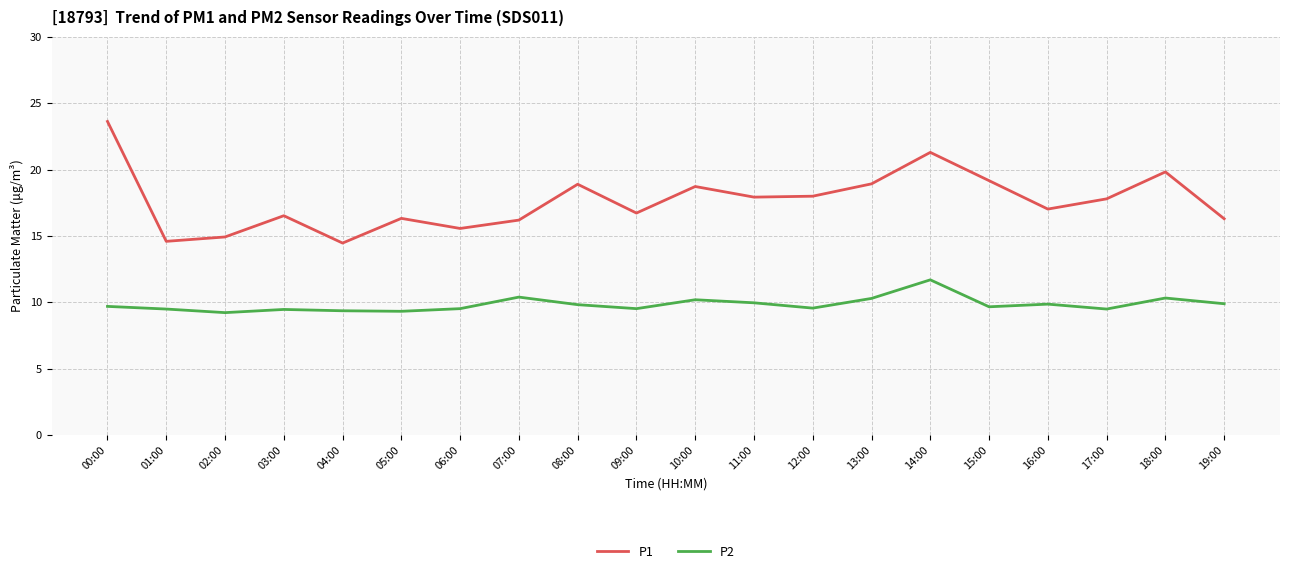

True or false: P2 and P1 intersect in this chart.

False